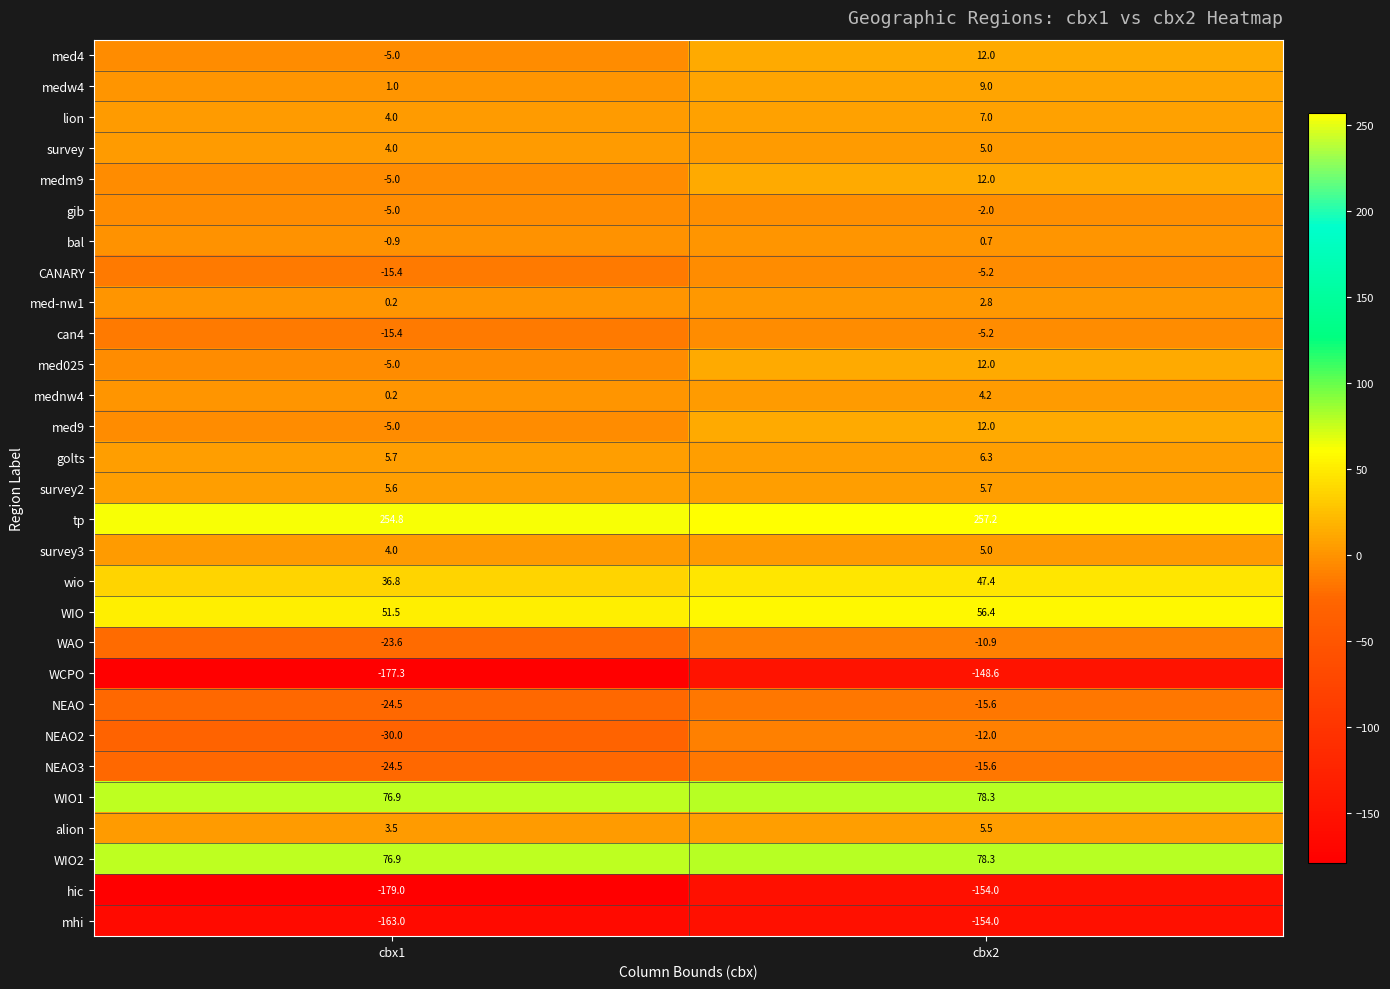

List the labels in order of alion value, smallest first.

cbx1, cbx2